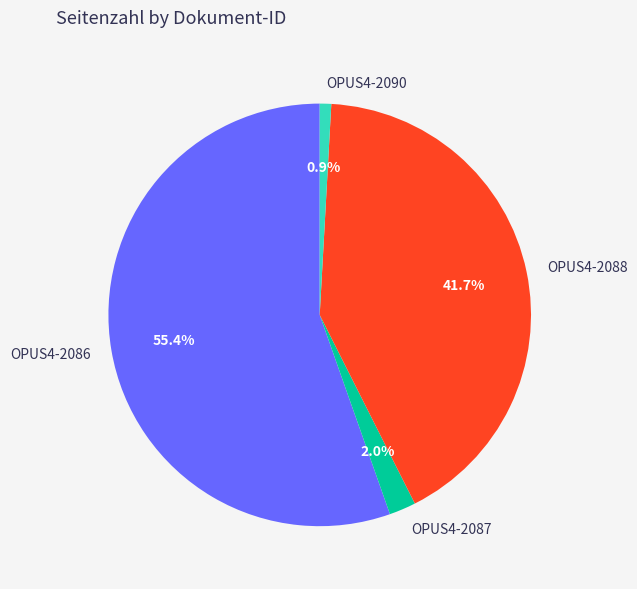

Do OPUS4-2087 and OPUS4-2090 together represent more than half of the pie?

No